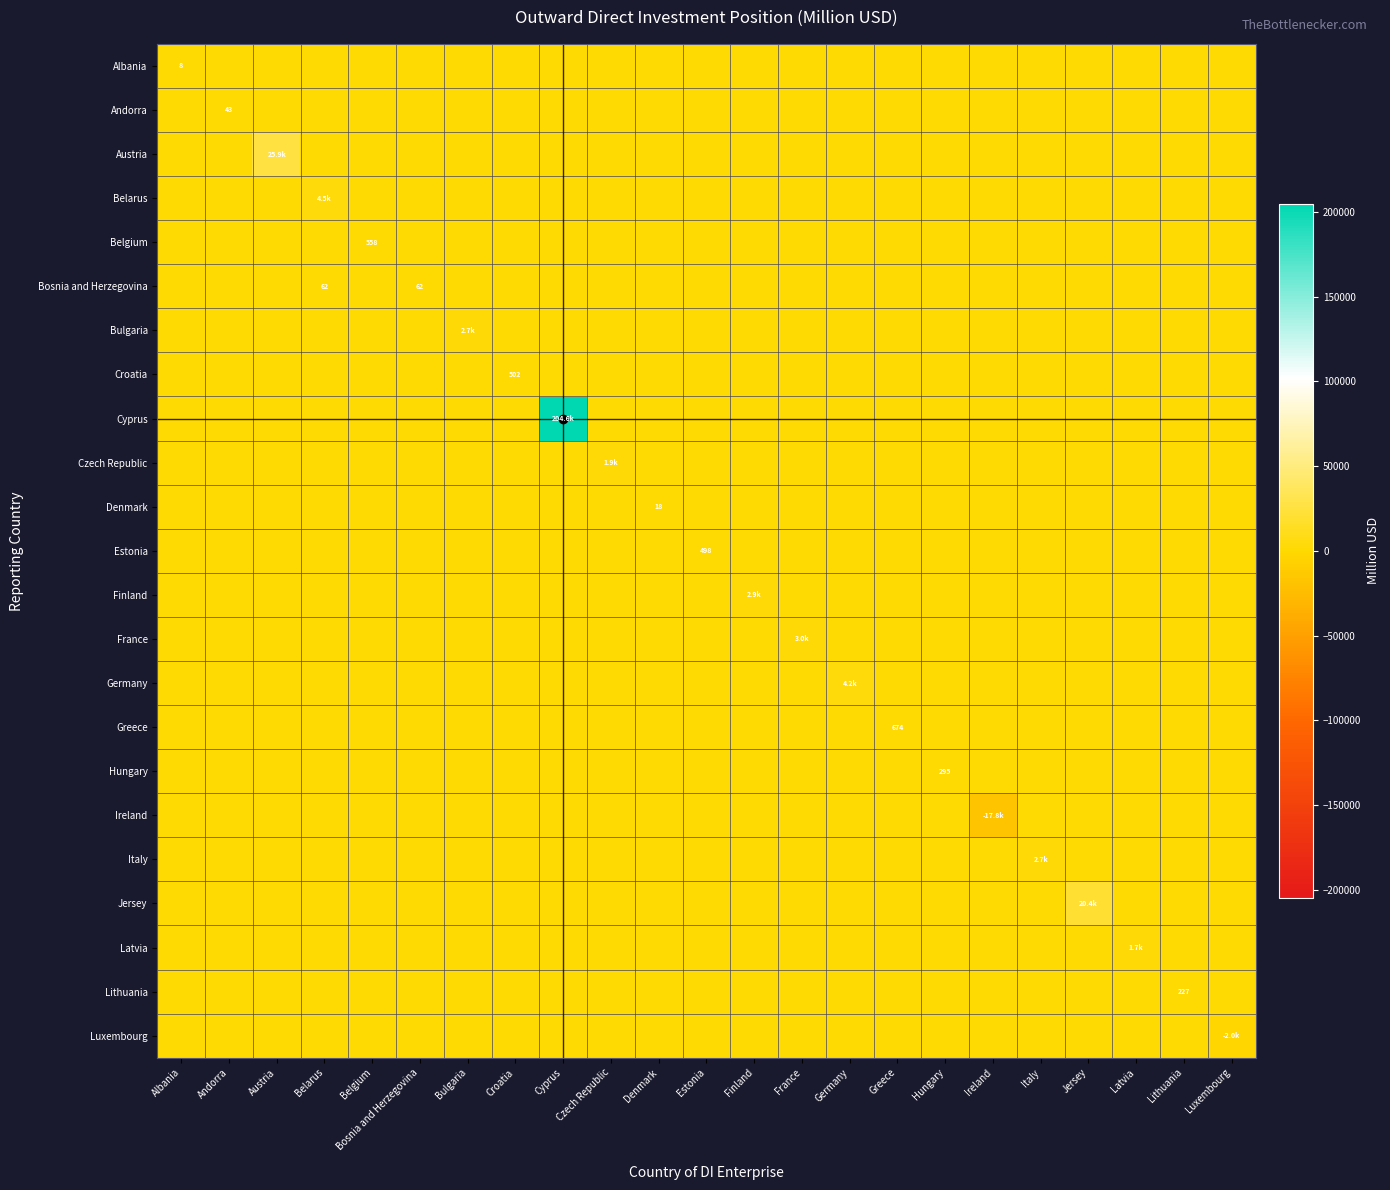

The Bosnia and Herzegovina series shows 0.0 at Czech Republic. True or false?

True